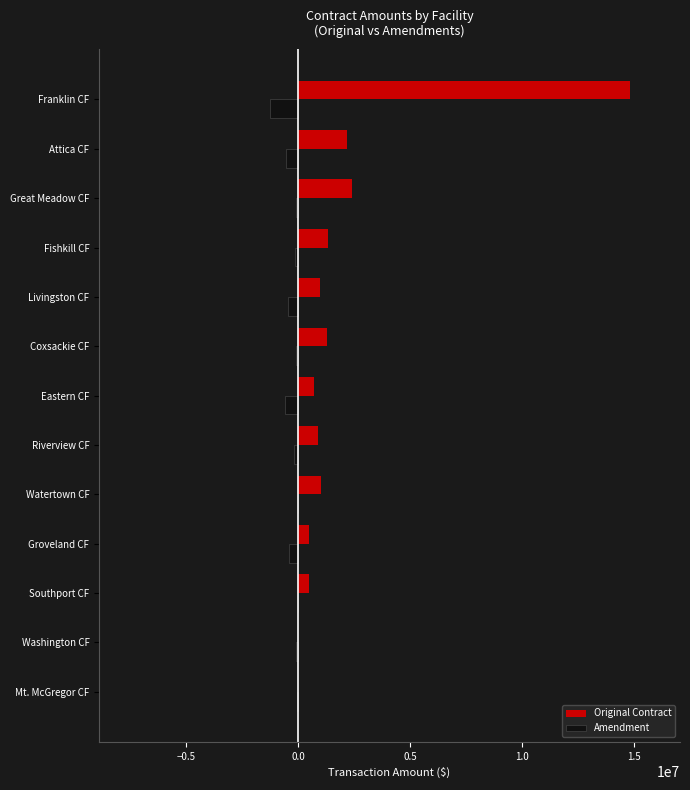

At which category is the sum across all series the highest?

Franklin CF